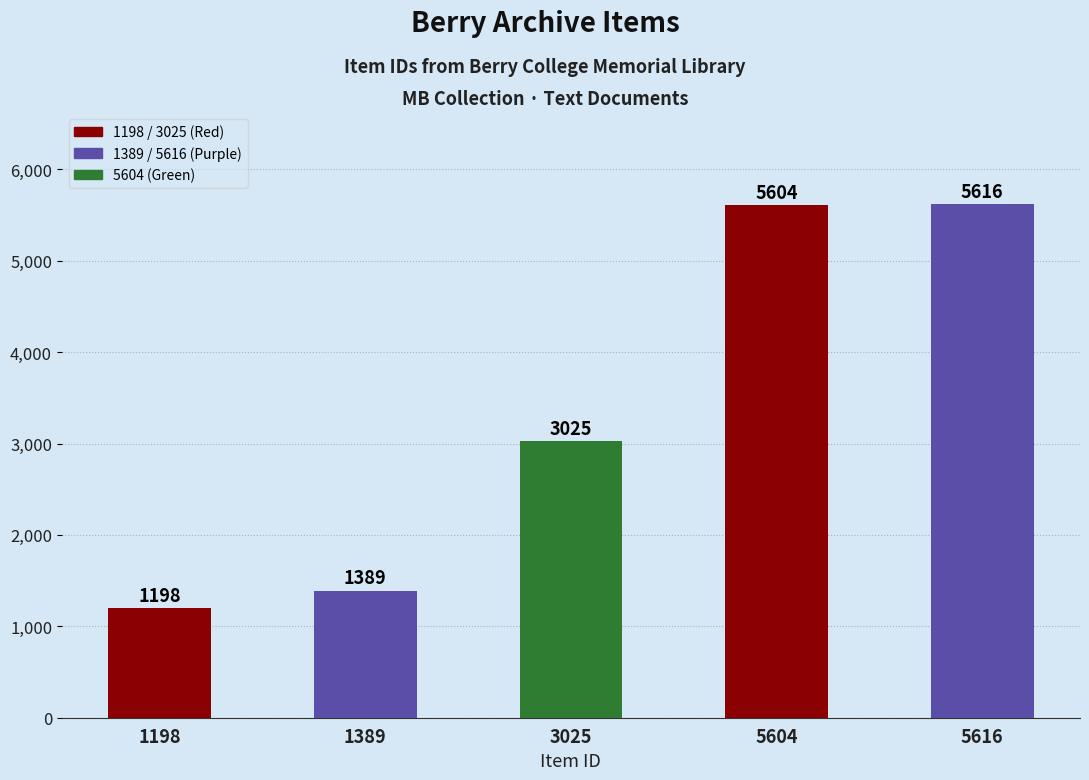

What is the value of the 3rd bar from the left?

3025